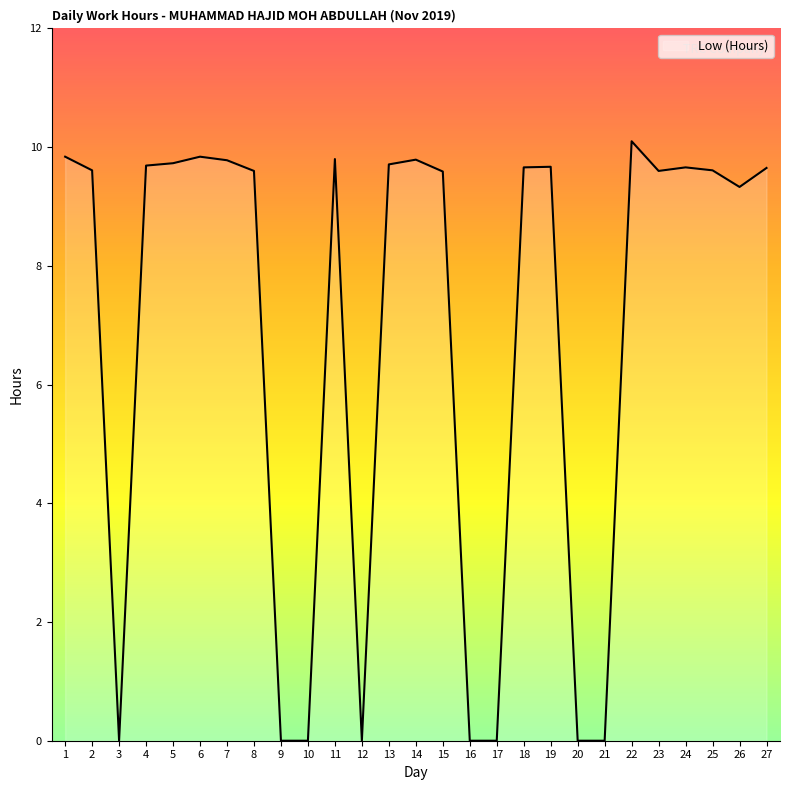

Is it true that the value at 1 is 12.8?

False